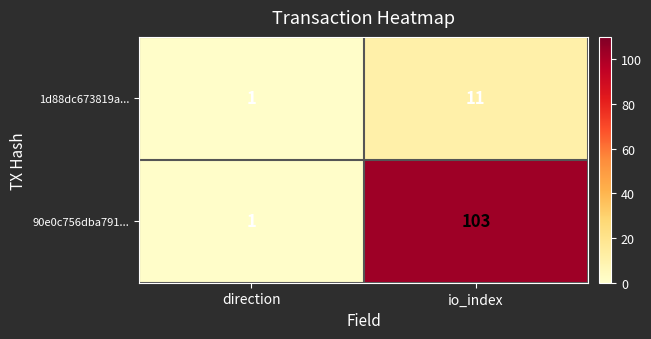

Which category has the lowest value in the 1d88dc673819a... series?

direction